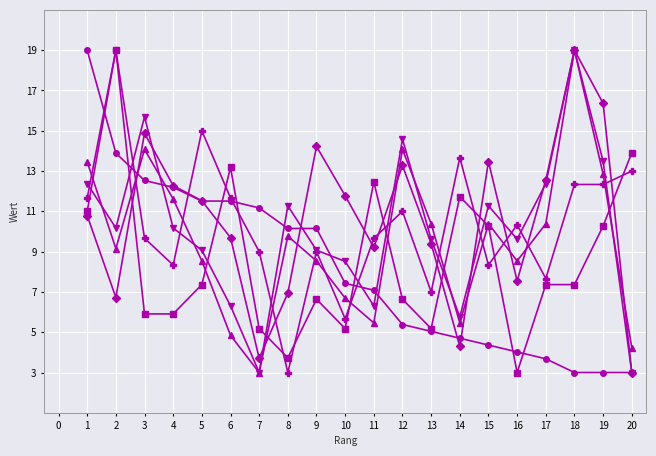

What is the spread (max minus min) of values at 18?

16.0